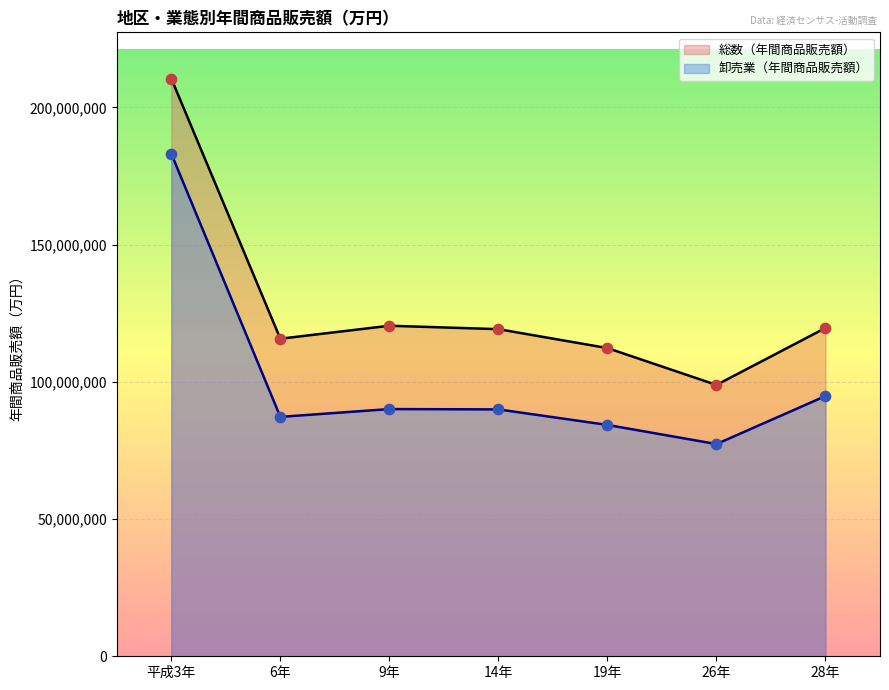

Which series contains the lowest Y value?

卸売業（年間商品販売額）